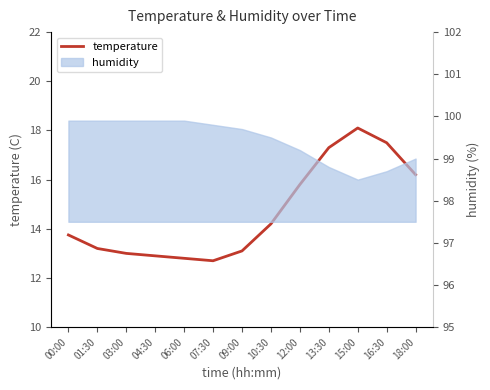

What is the value of the 1st point from the left?

13.8